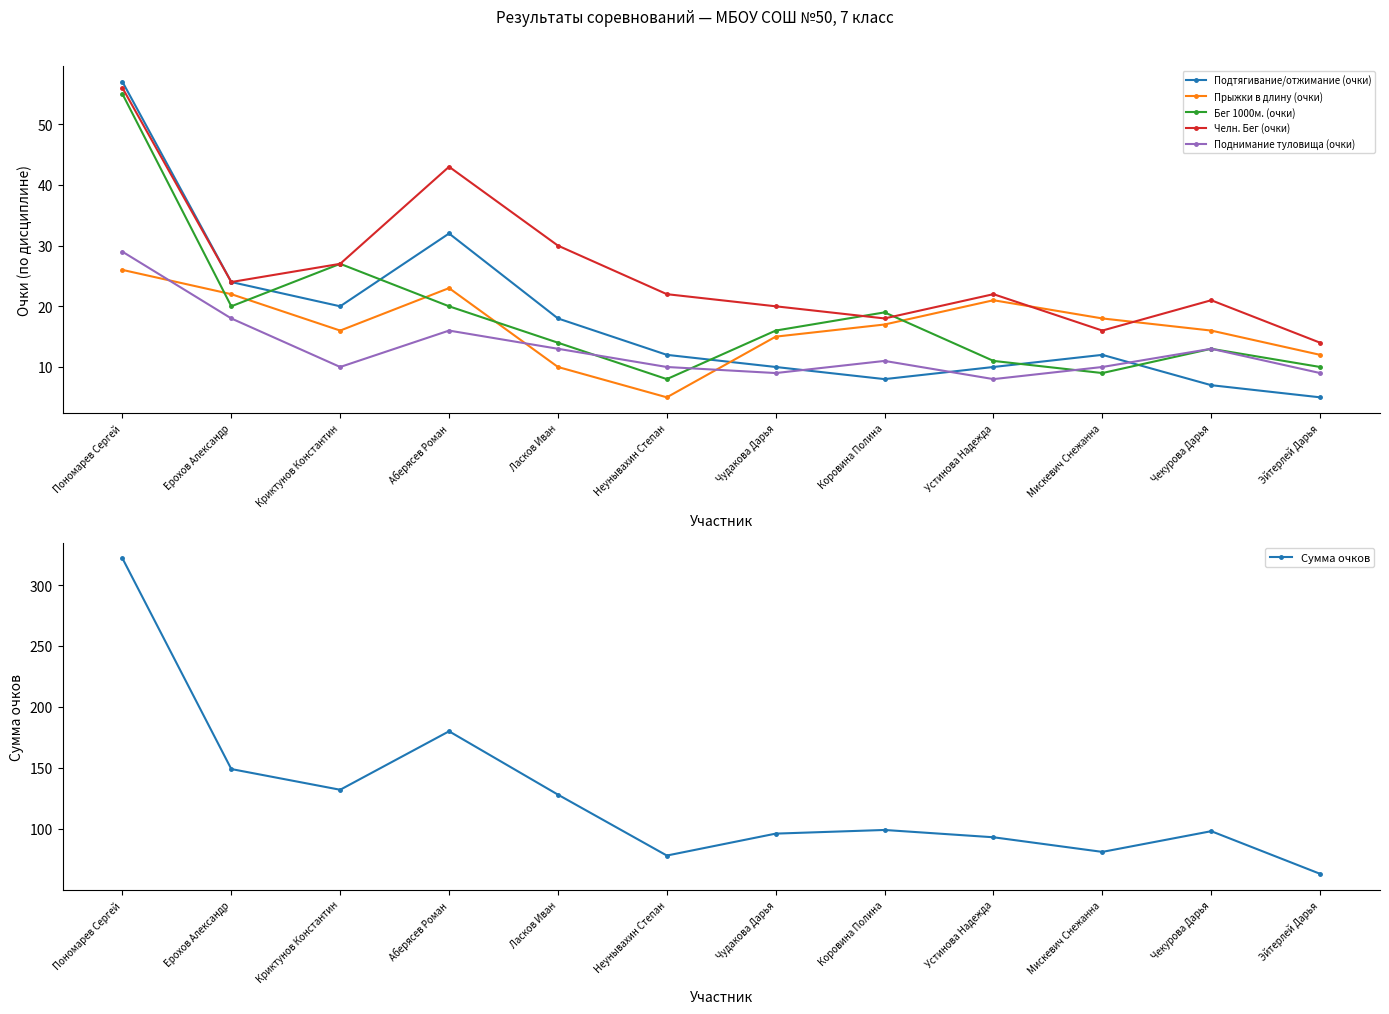

At how many categories does at least one series exceed 278?

1